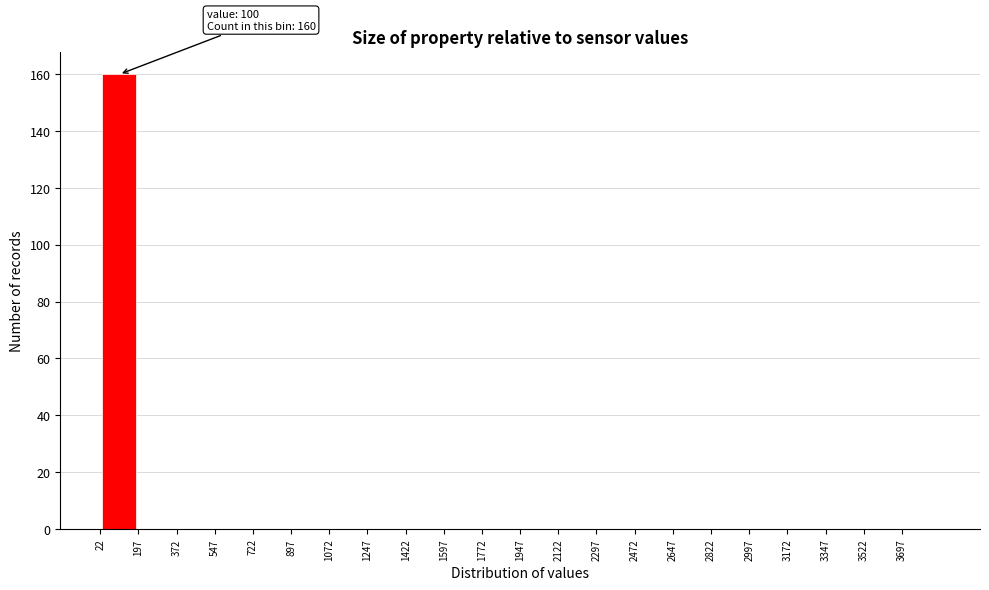

Over which range of the x-axis is the bar tallest?

20 to 200